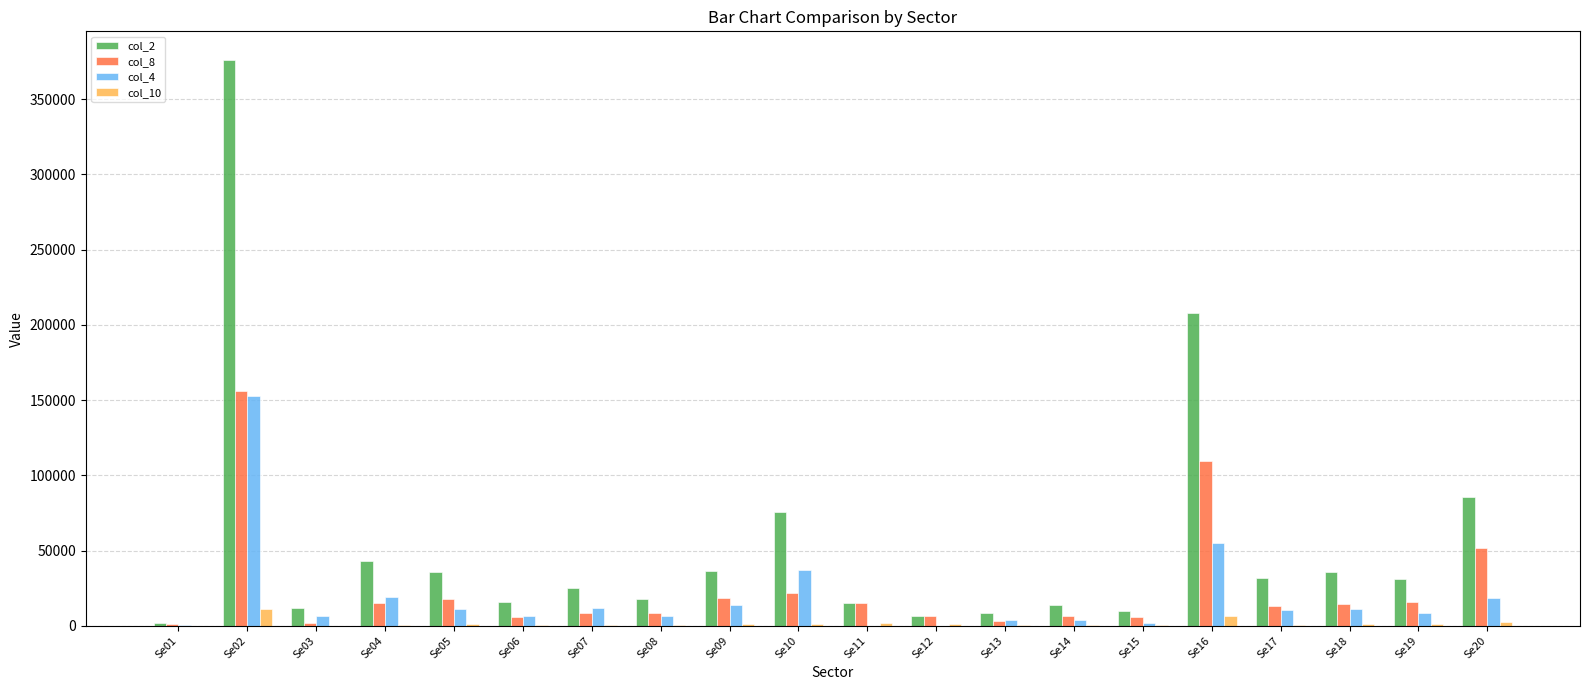

At which category is the sum across all series the highest?

Se02